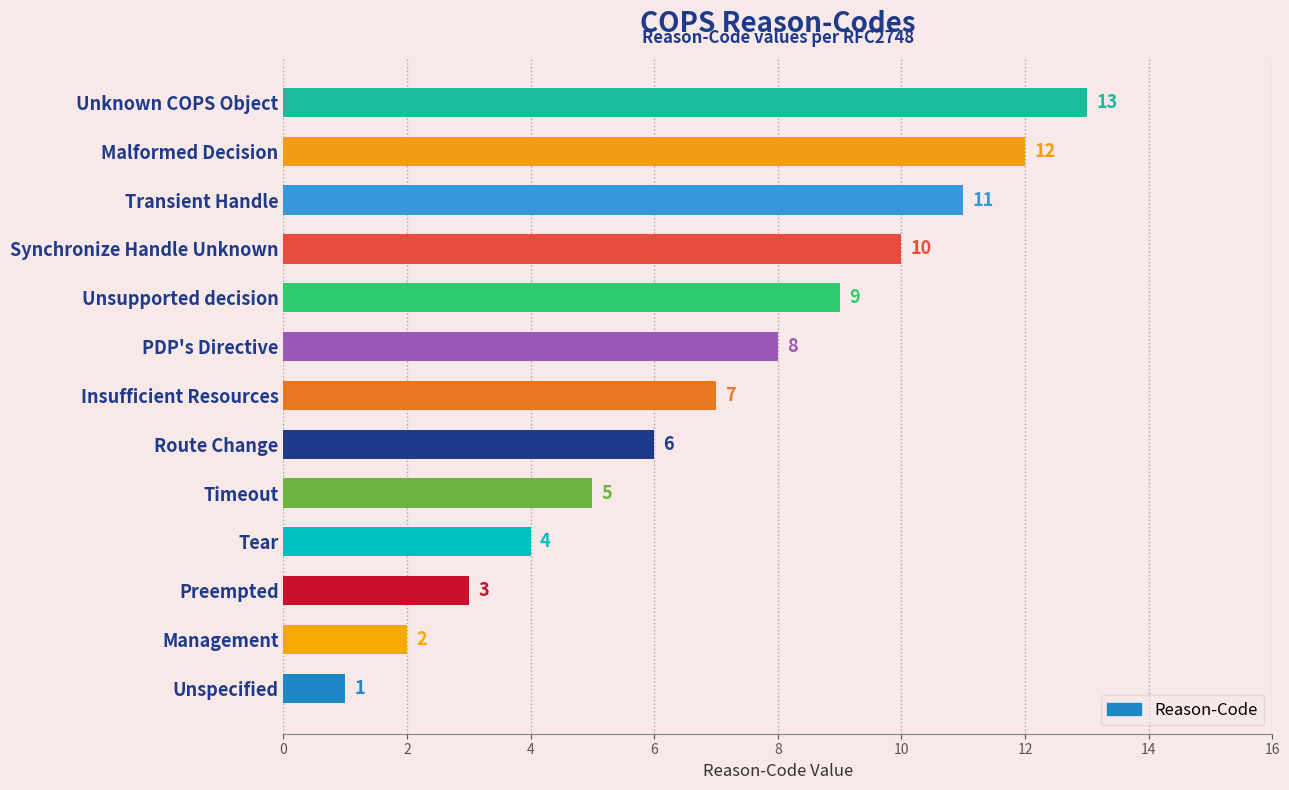

List the labels in order of value, largest first.

Unknown COPS Object, Malformed Decision, Transient Handle, Synchronize Handle Unknown, Unsupported decision, PDP's Directive, Insufficient Resources, Route Change, Timeout, Tear, Preempted, Management, Unspecified